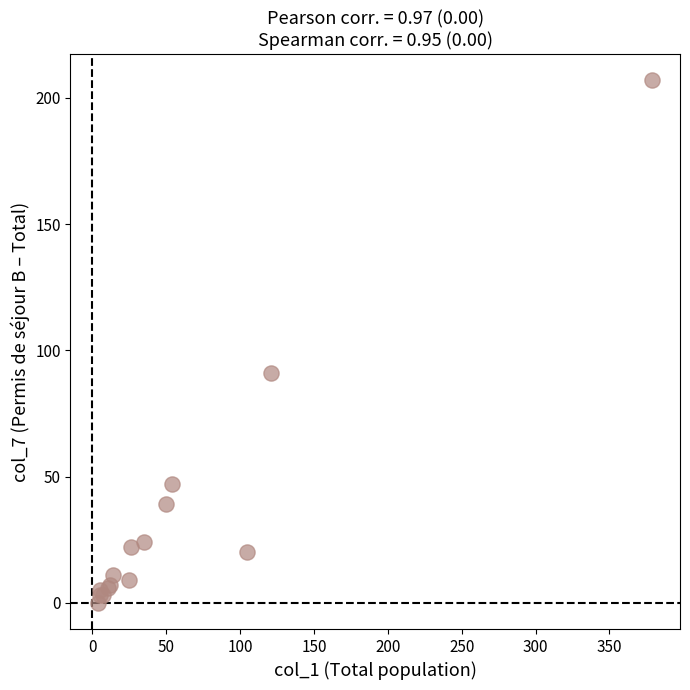

What Y value in the scatter plot is closest to 103?

91